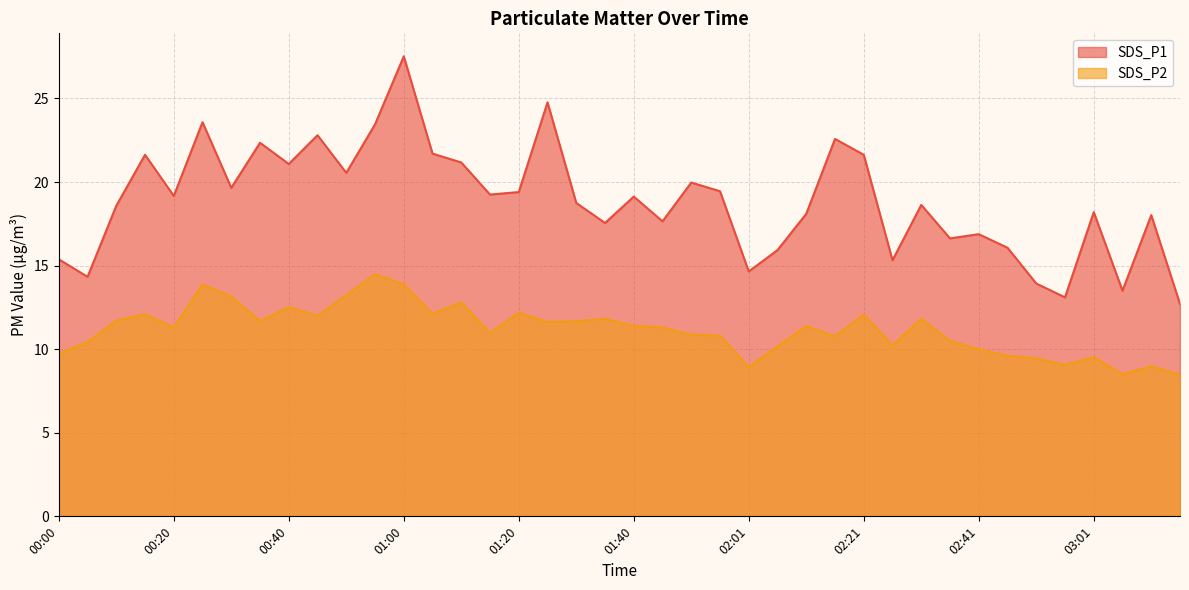

What is the approximate value of SDS_P1 at 01:15?

19.2